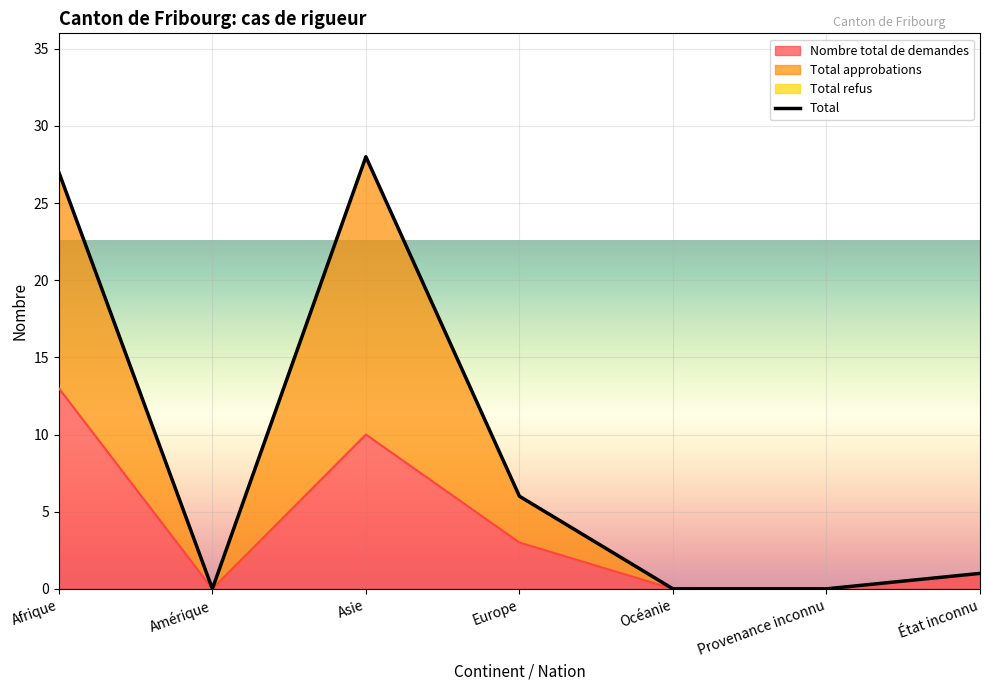

How many data points does each series have?

7